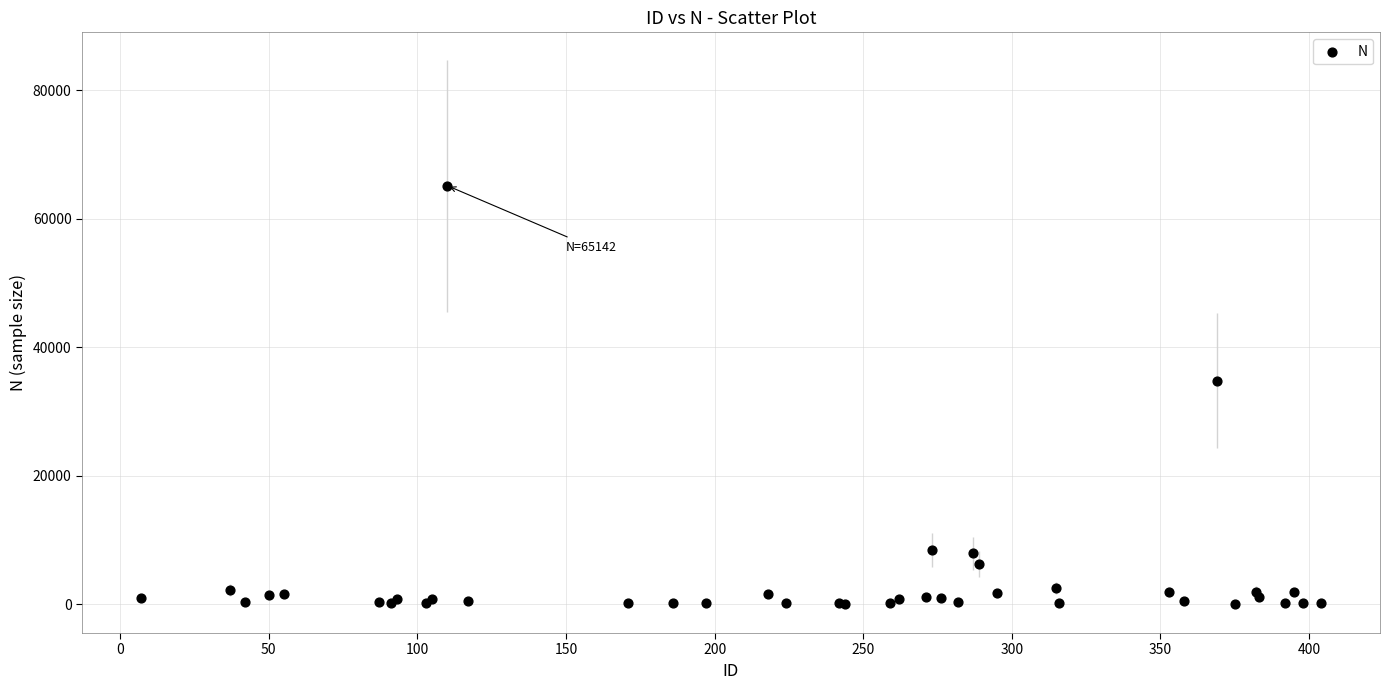

What Y value in the scatter plot is closest to 32620?

34771